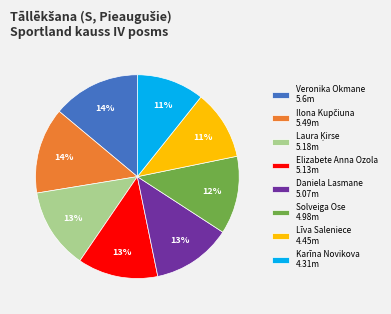

To the nearest percent, what is the average slice percentage?

12%